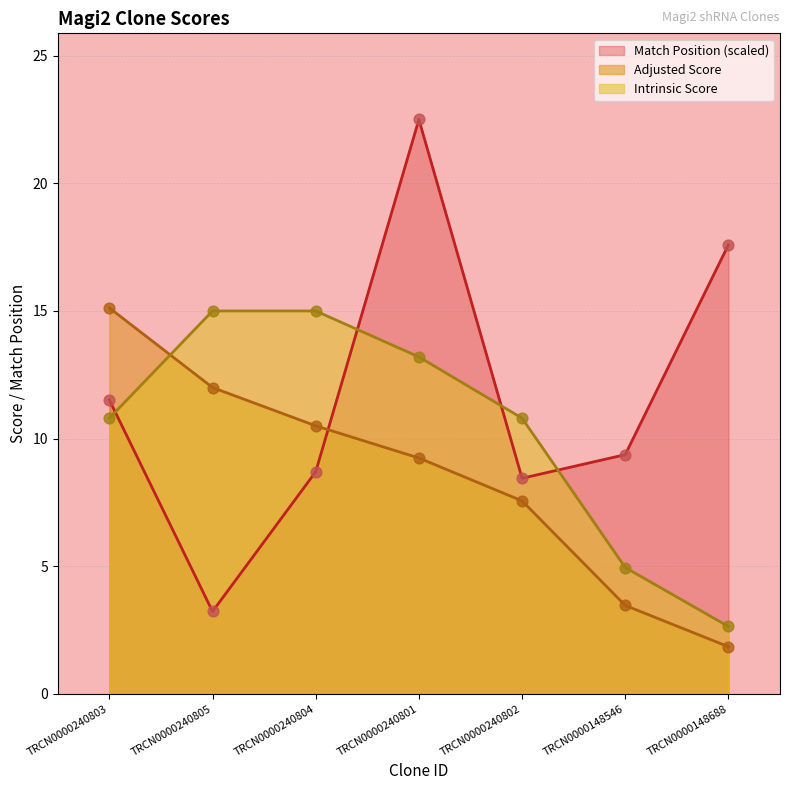

Which series has the largest Y range (max minus min)?

Match Position